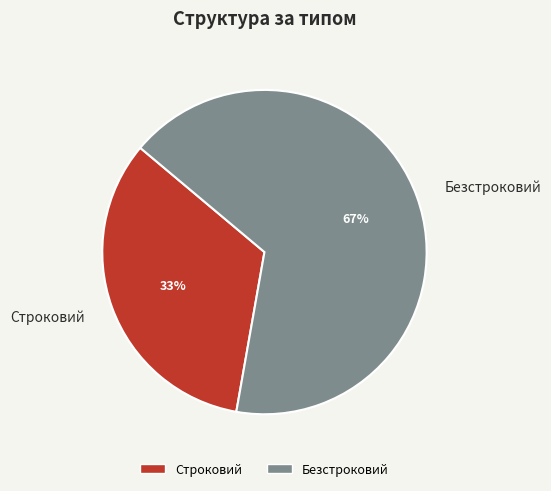

Do Безстроковий and Строковий together represent more than half of the pie?

Yes